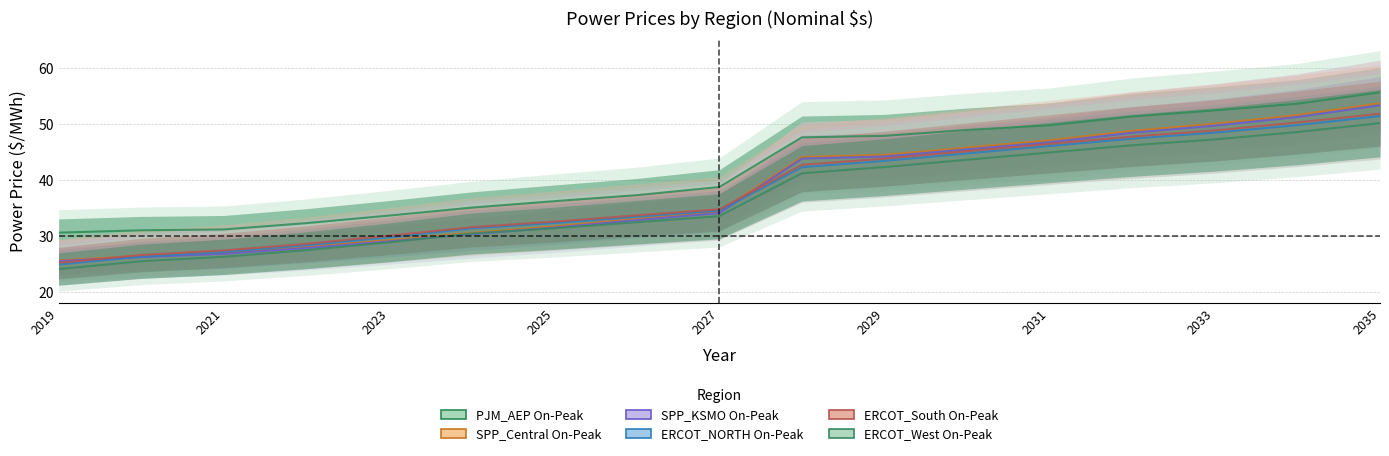

Which category has the highest value in the PJM_AEP On-Peak series?

2035